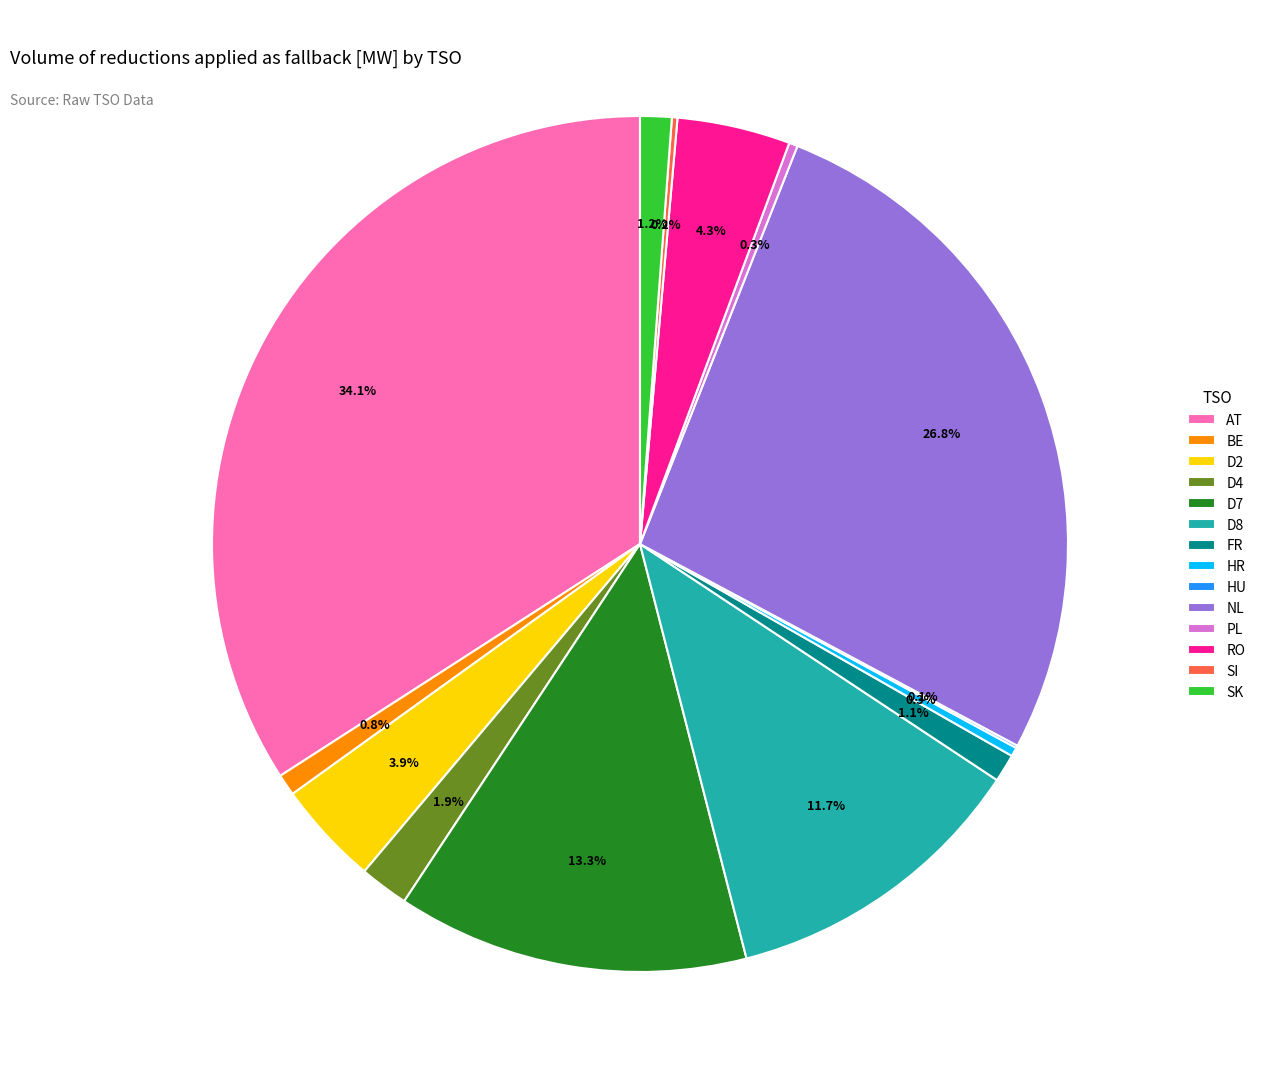

What portion of the pie excludes D4?

98.1%